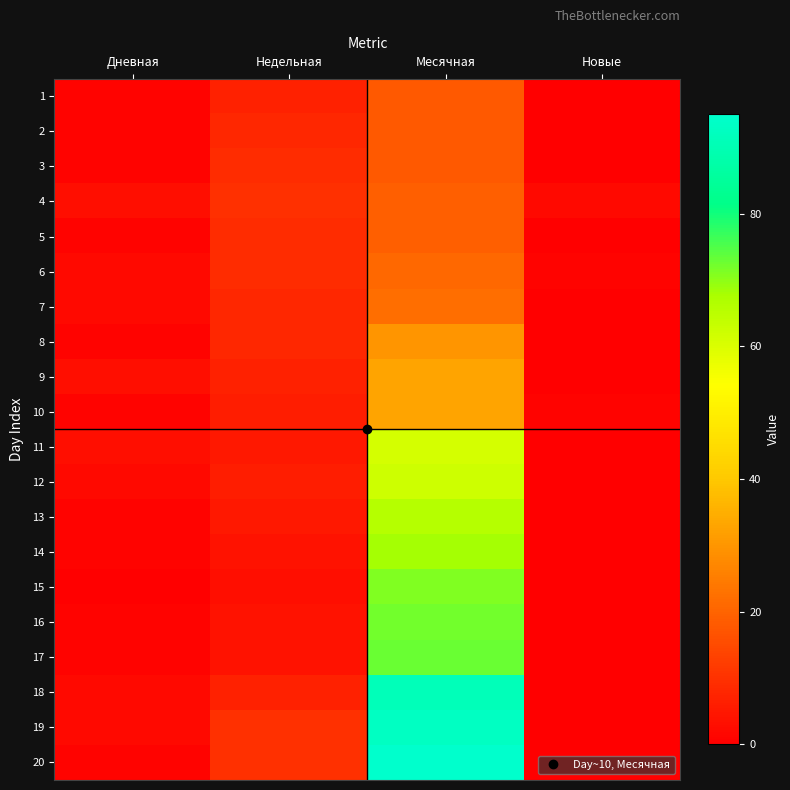

Which has a higher value, Недельная or Новые?

Недельная